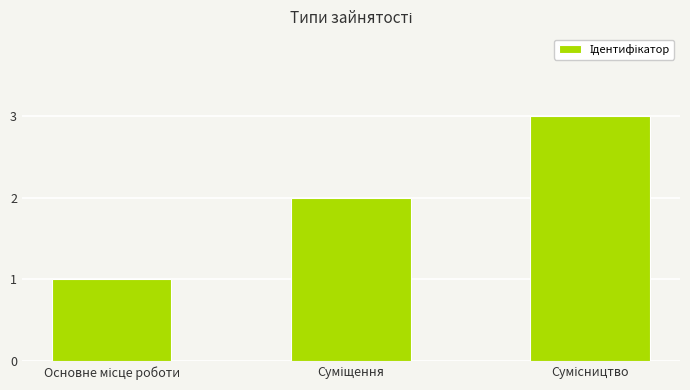

Count the number of categories in the chart.

3